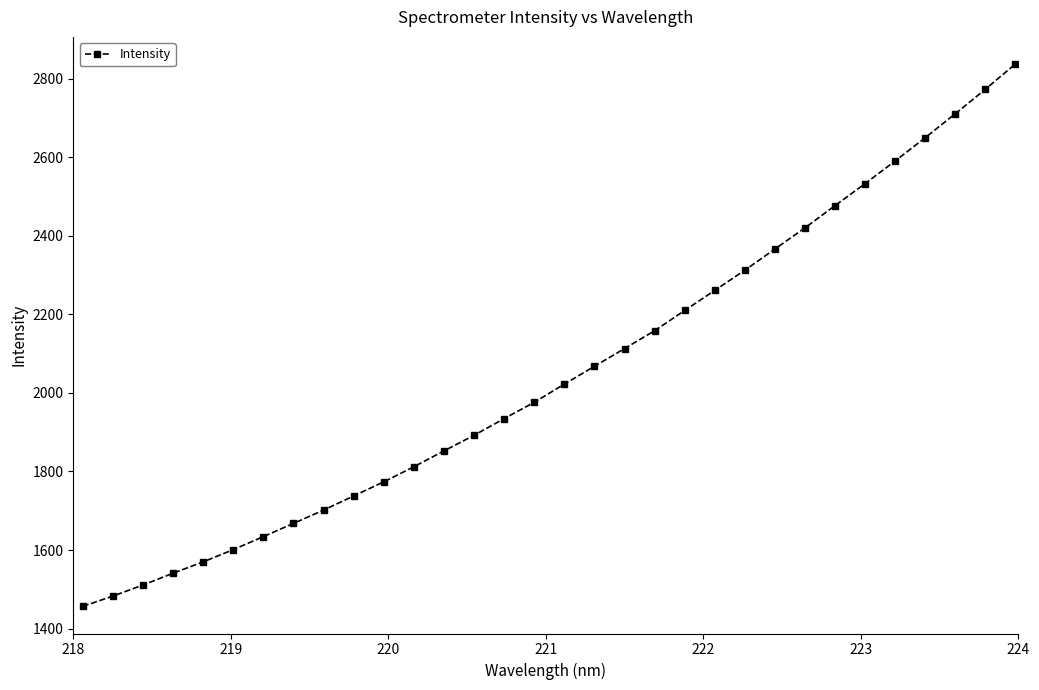

How many values are below 2022?

16